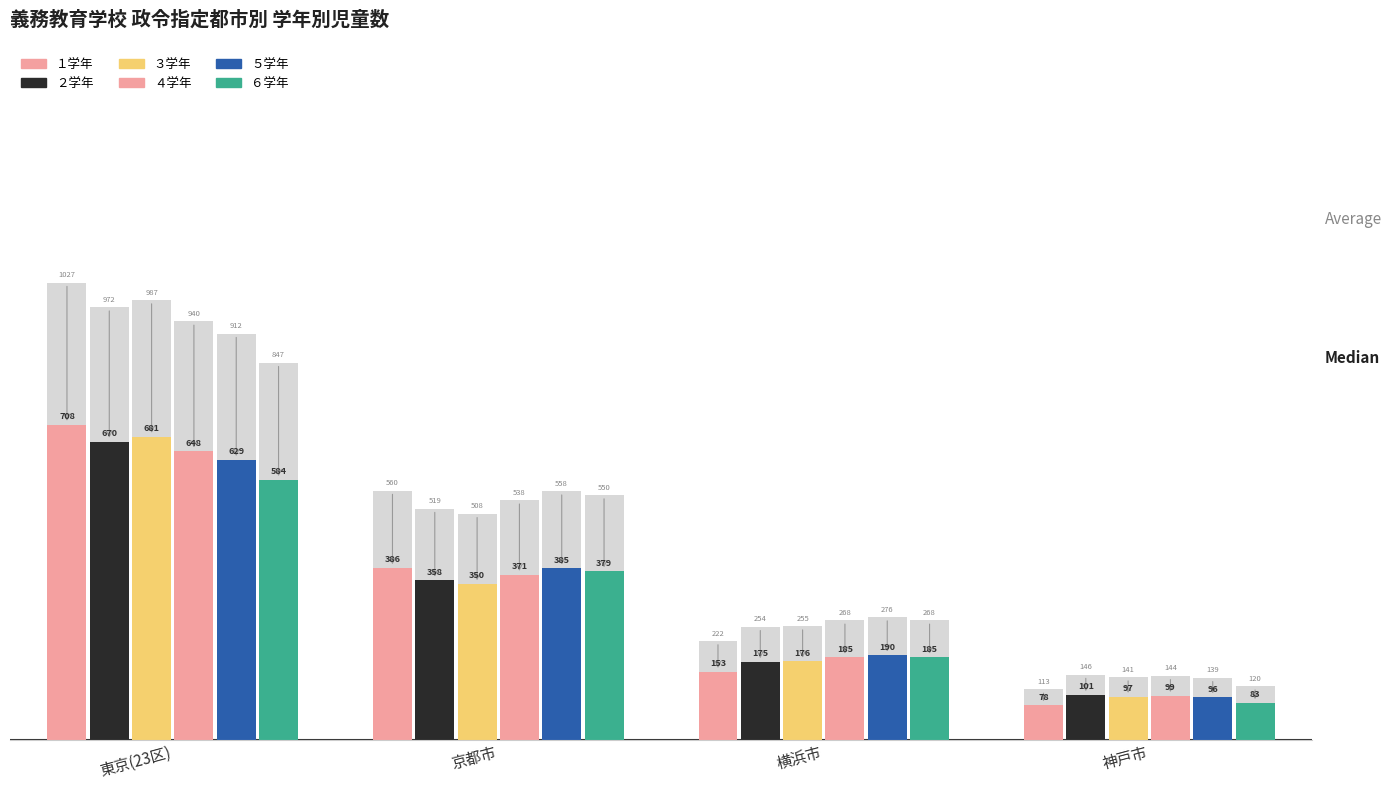

What is the sum of the ６学年 values at 京都市 and 東京(23区)?

963